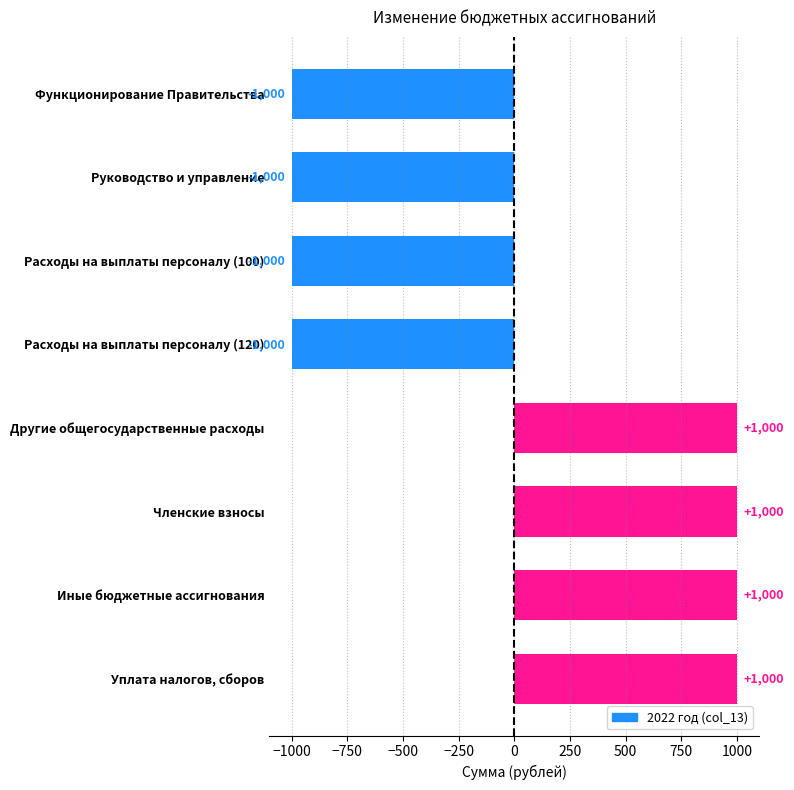

Is it true that the value at Иные бюджетные ассигнования is 1000?

True